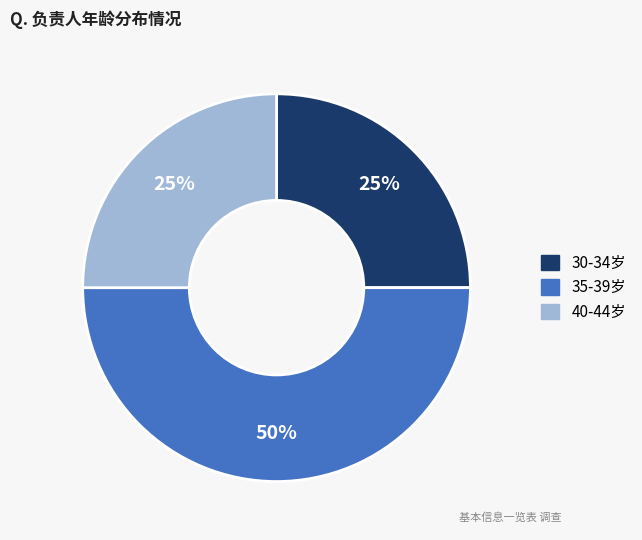

Does 30-34岁 represent more than half of the total?

No